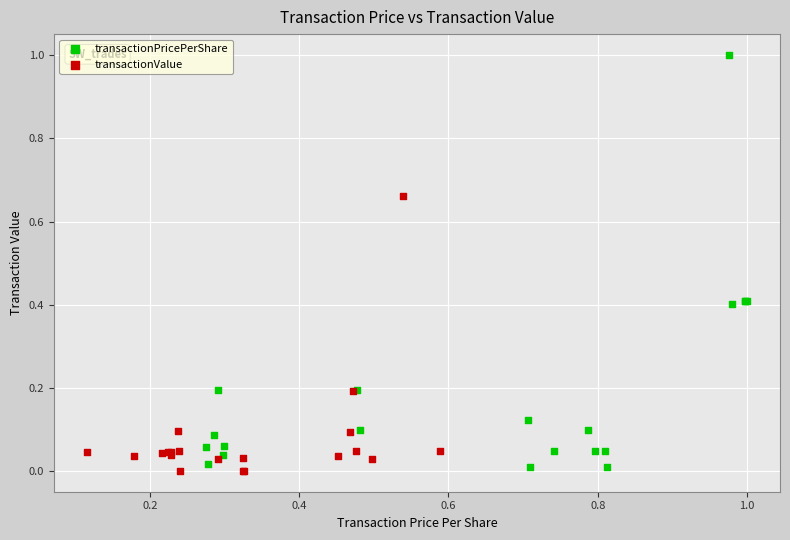

Which series reaches the maximum Y coordinate?

transactionPricePerShare